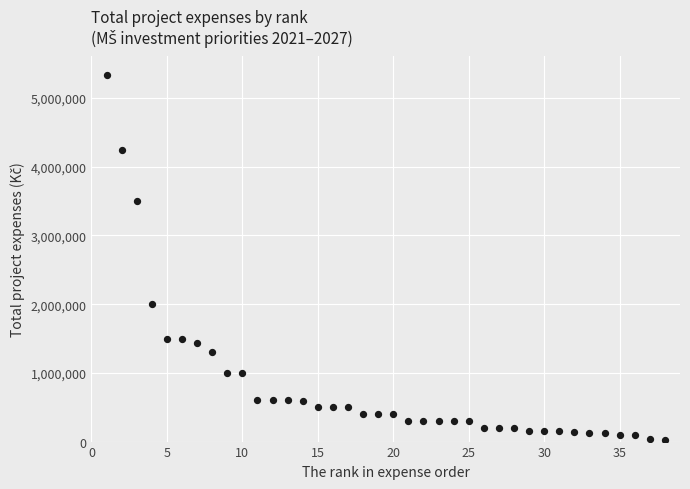

What is the range of X values (max minus min)?

37